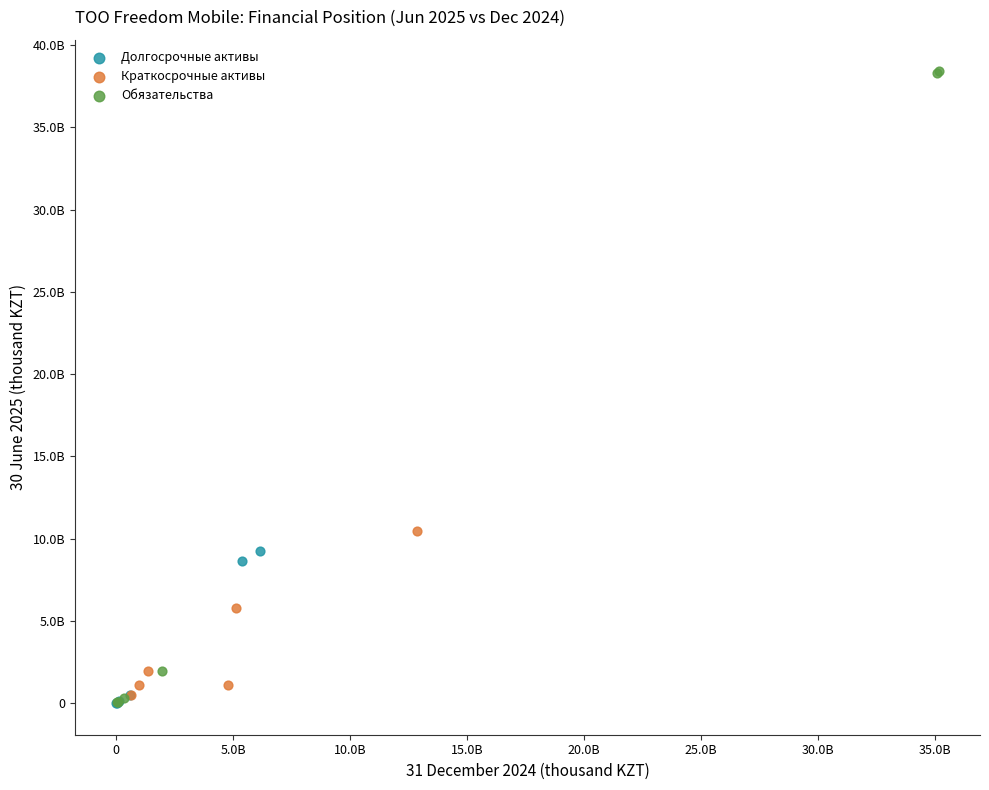

What are all the series names shown in the legend?

Долгосрочные активы, Краткосрочные активы, Обязательства